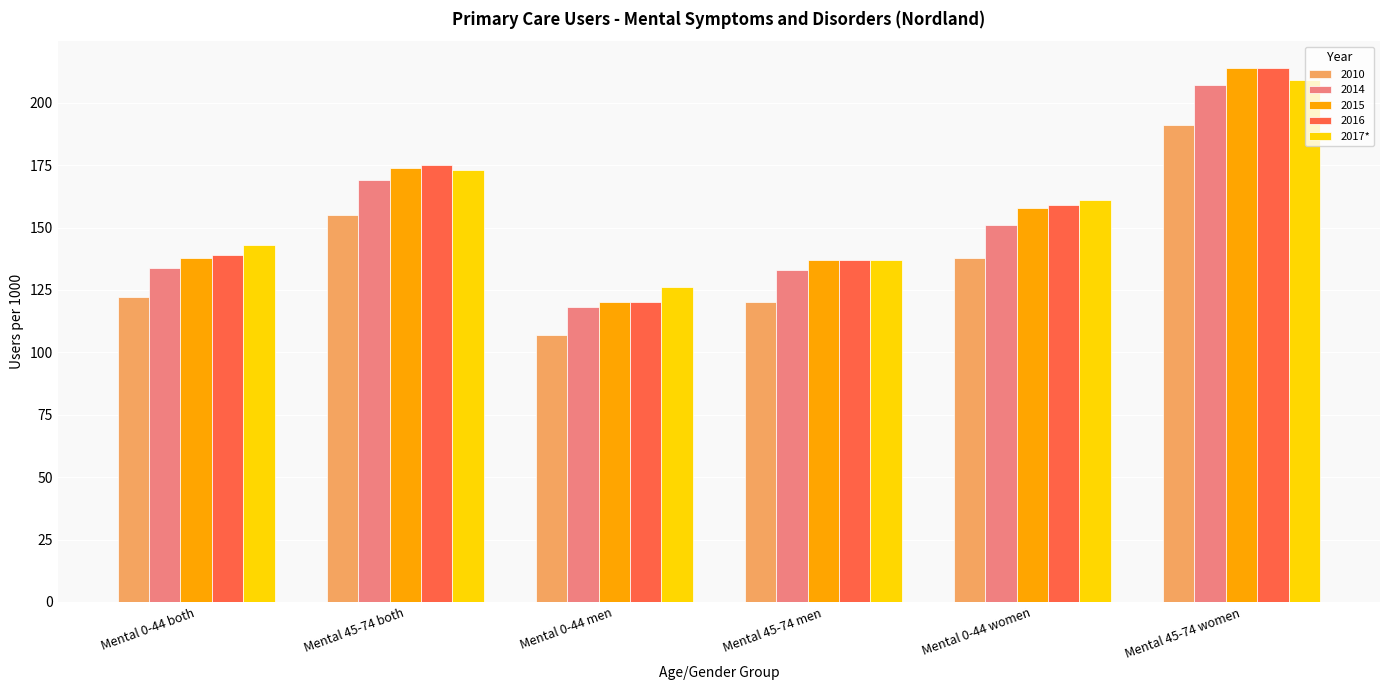

At which category is the sum across all series the highest?

Mental 45-74 women